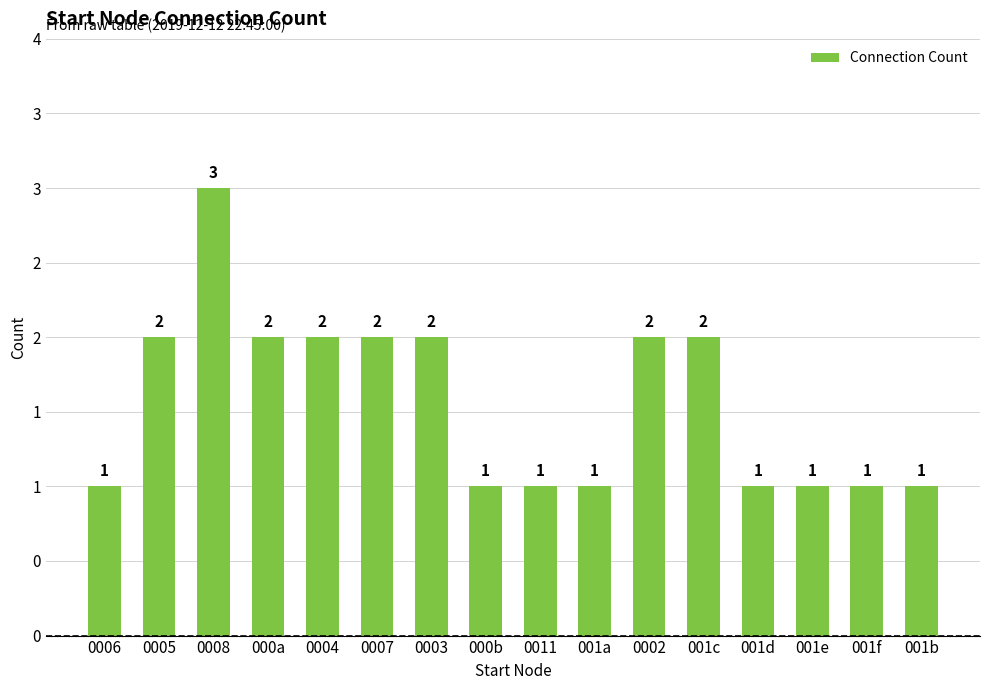

The value at 0011 is 0. True or false?

False